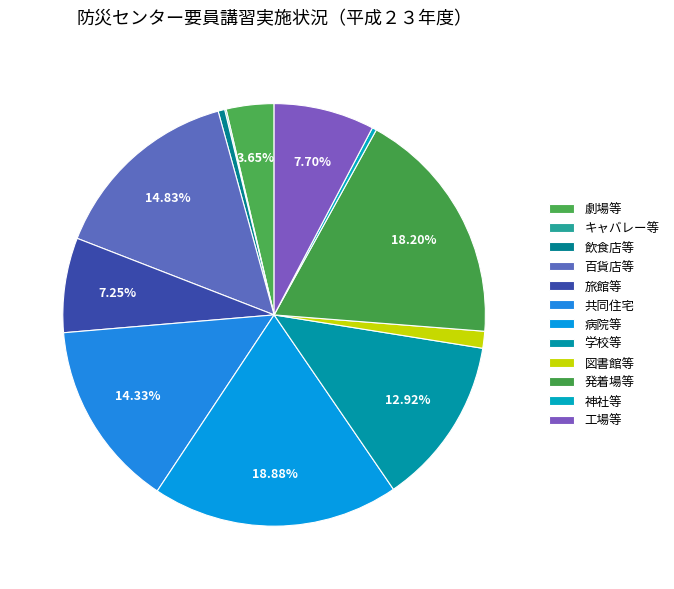

Which category has the biggest portion of the pie?

病院等